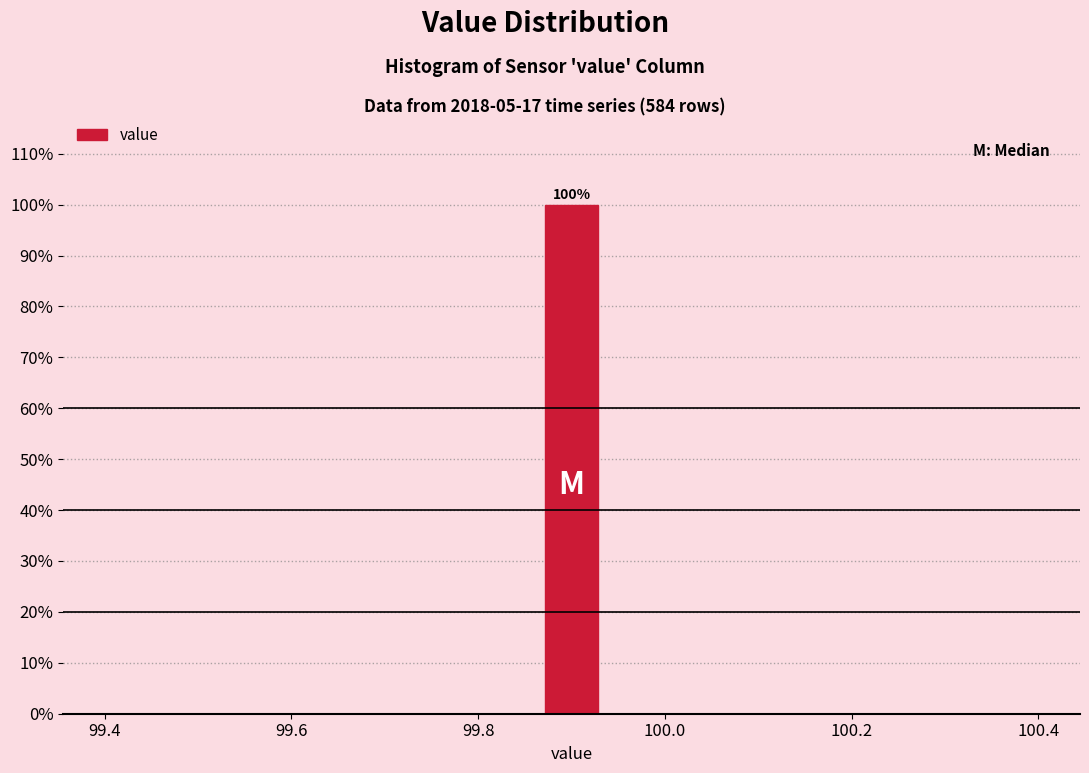

Around what value on the x-axis is the tallest bar? Give the approximate position of its centre, as read against the axis.

99.90